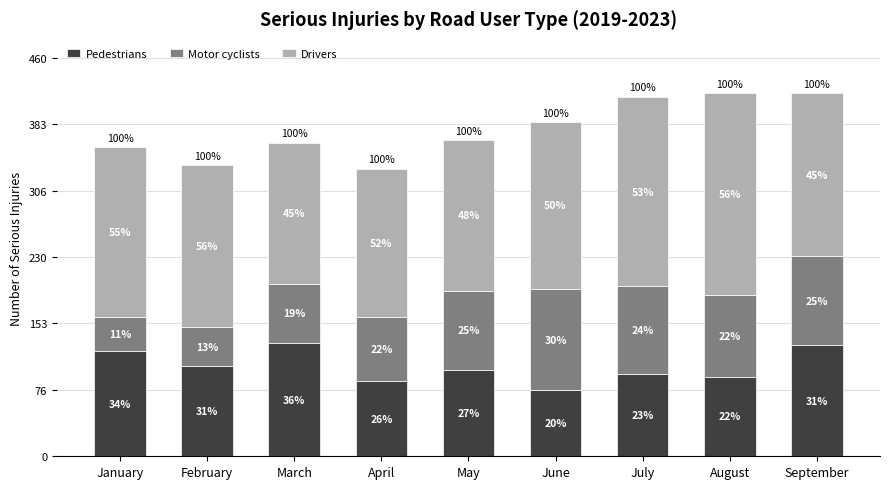

What are all the series names shown in the legend?

Pedestrians, Motor cyclists, Drivers